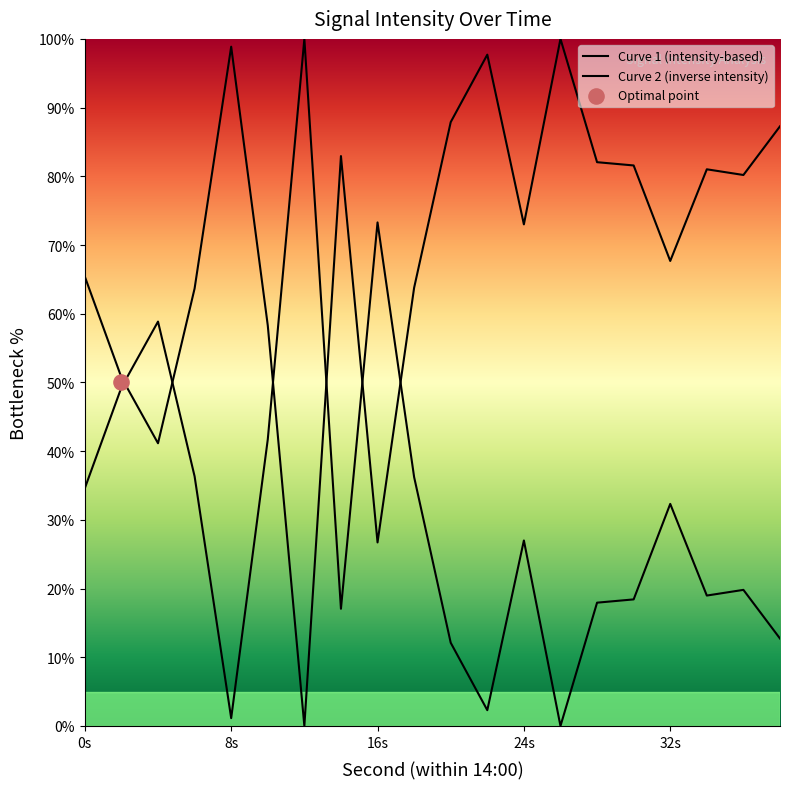

Is the value of Curve 1 (intensity-based) at 14 greater than the value of Curve 2 (inverse intensity) at 13?

Yes